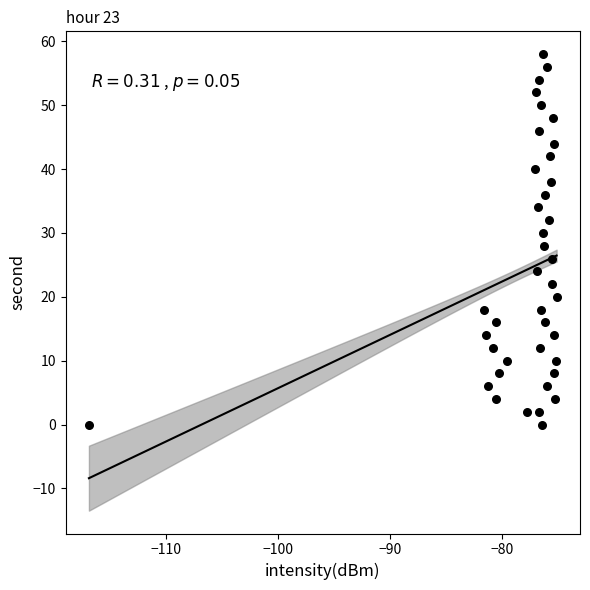

What is the range of Y values (max minus min)?

58